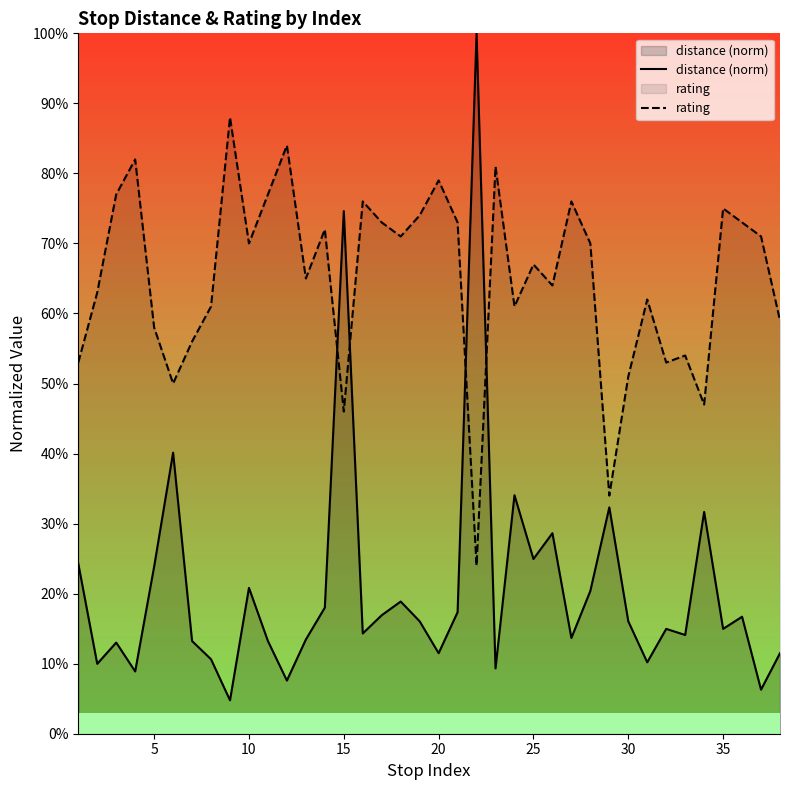

What are all the series names shown in the legend?

distance (norm), rating